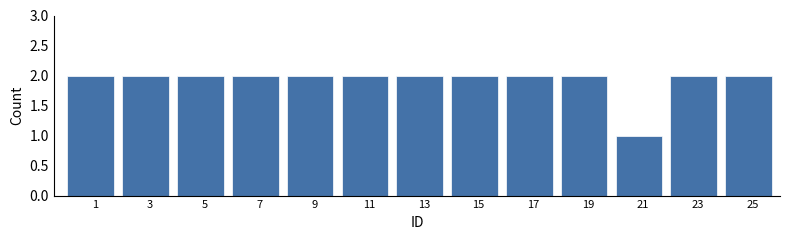

Reading left to right, extract all data points from this chart.

2	2	2	2	2	2	2	2	2	2	1	2	2